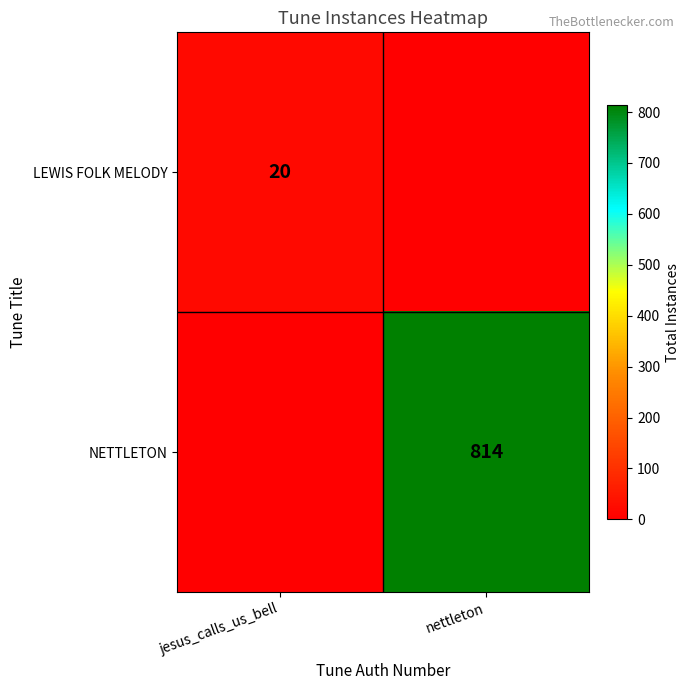

The value of NETTLETON at nettleton is 814. True or false?

True